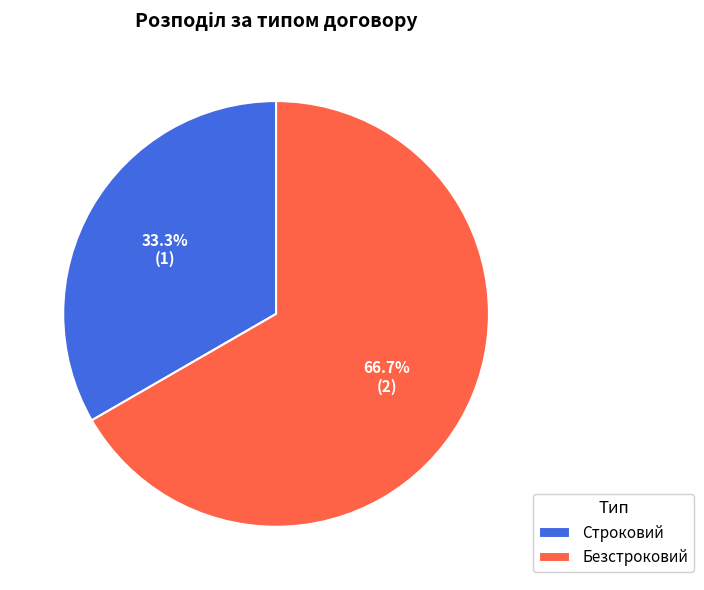

To the nearest percent, what is the average slice percentage?

50%